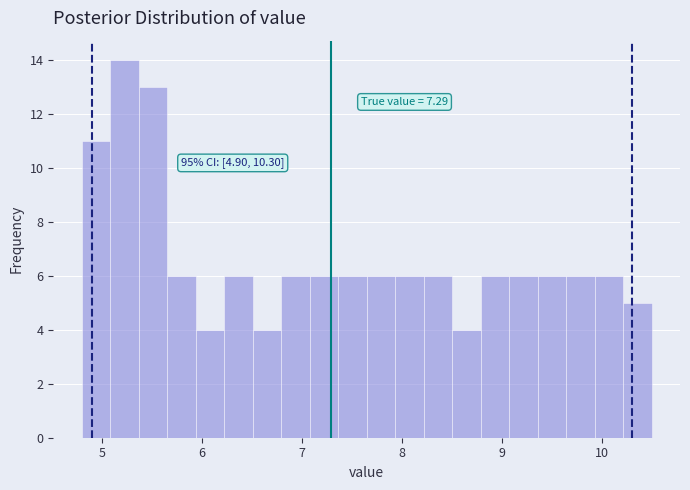

Read against the x-axis, roughly where is the centre of the tallest bar?

5.2